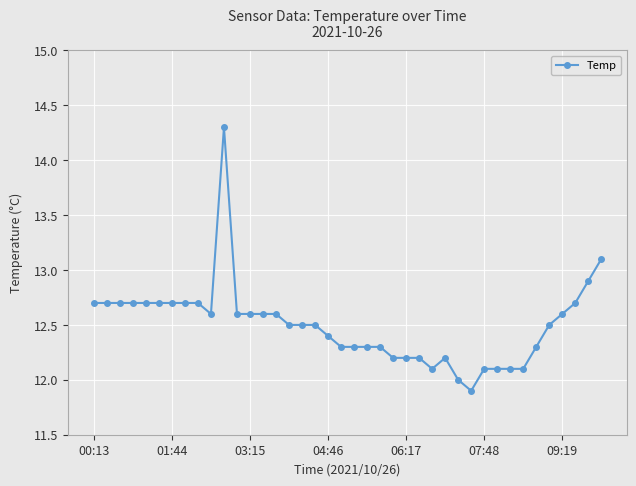

What is the value of the 5th point from the left?

12.7